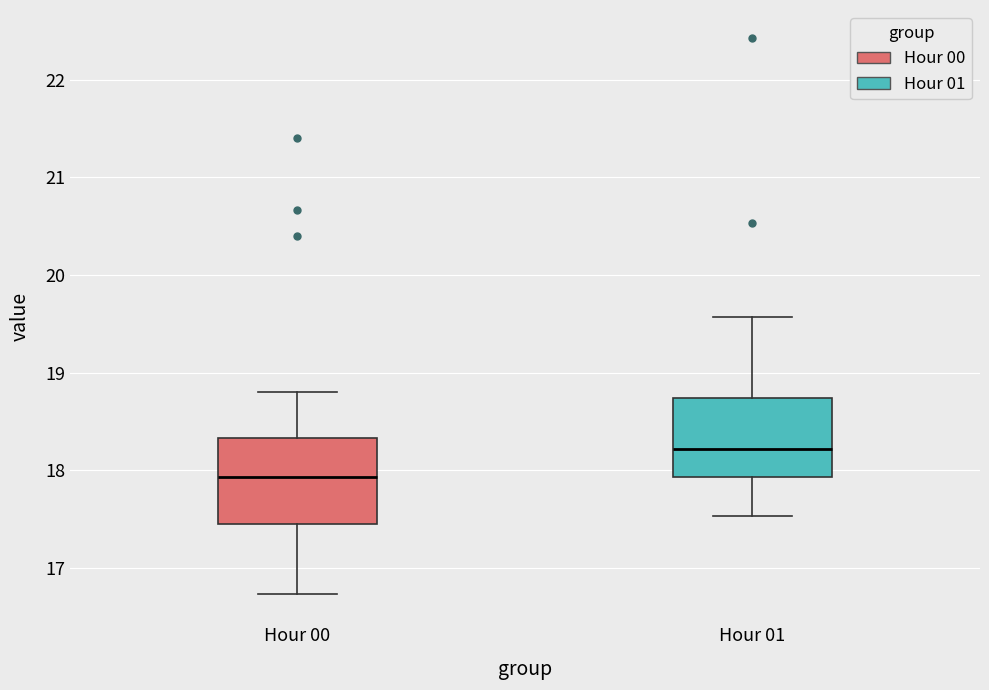

Reading left to right, transcribe this box plot: for each box, give where its median line is, the range the box spans, and where its two whiskers end, as read against the y-axis. The values are not printed on the chart, so give them approximately, as read against the axis.

Hour 00: median 17.9, box 17.5 to 18.3, whiskers 16.7 to 18.8
Hour 01: median 18.2, box 17.9 to 18.7, whiskers 17.5 to 19.6